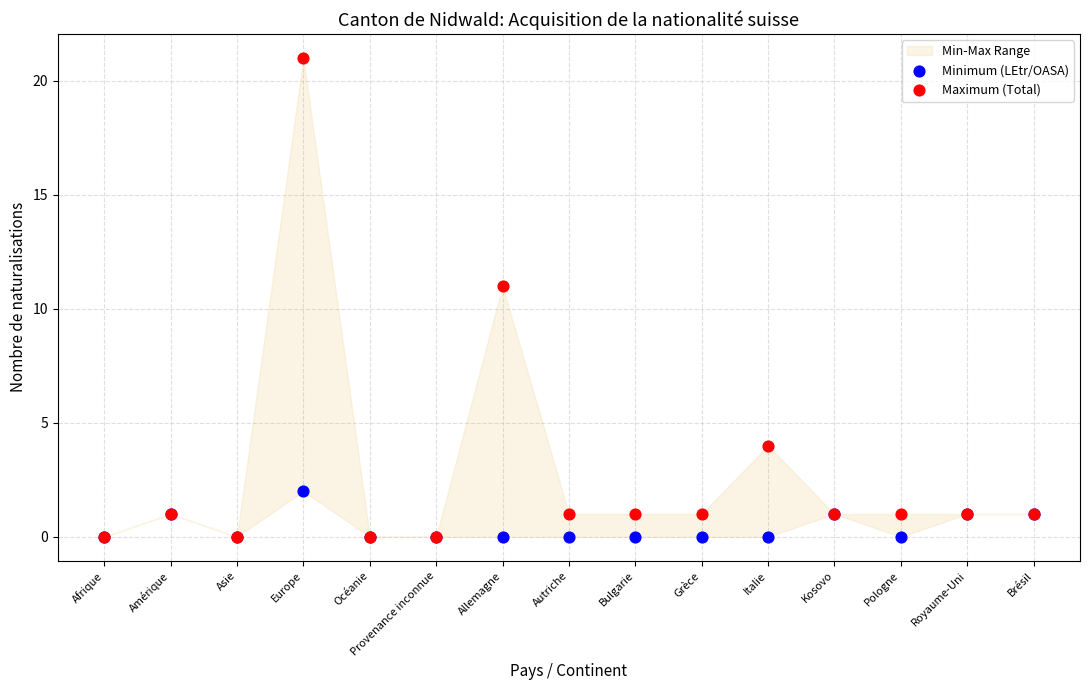

In the Maximum (Total) series, what Y value is closest to 10?

11